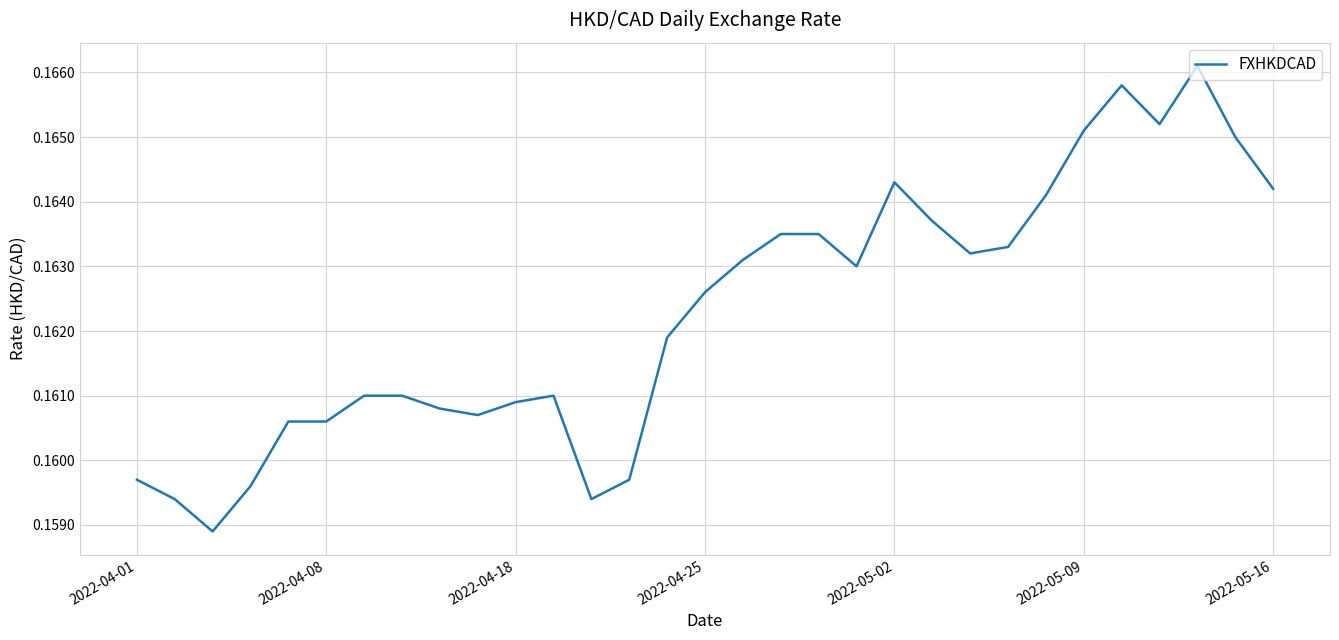

What is the sum of all values?

5.0